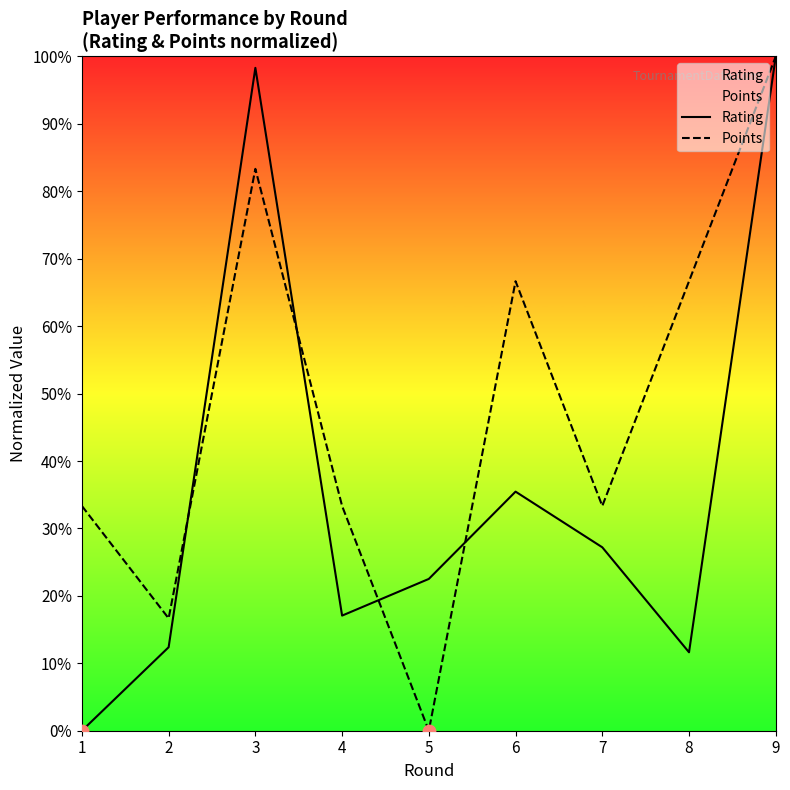

Which series has the largest total across all categories?

Points